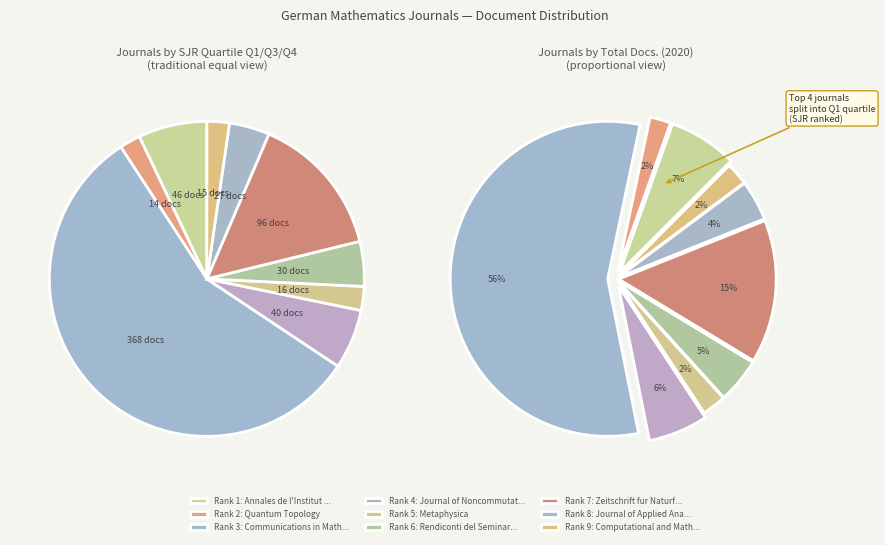

To the nearest percent, what portion does Computational and Mathematical Biophysics represent?

2%